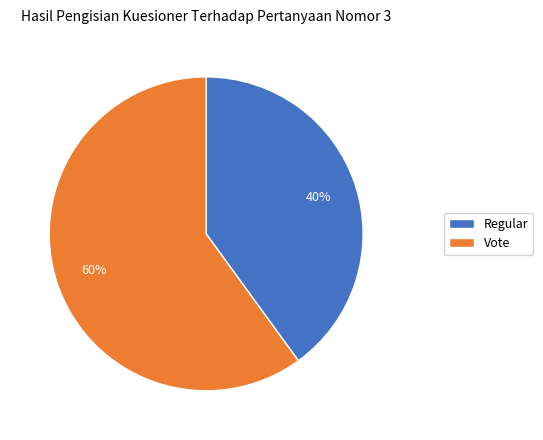

Do Vote and Regular together represent more than half of the pie?

Yes